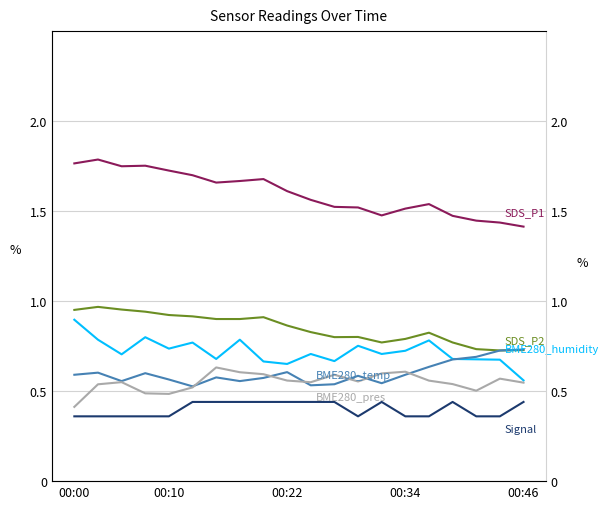

True or false: Signal and BME280_humidity cross at least once.

False